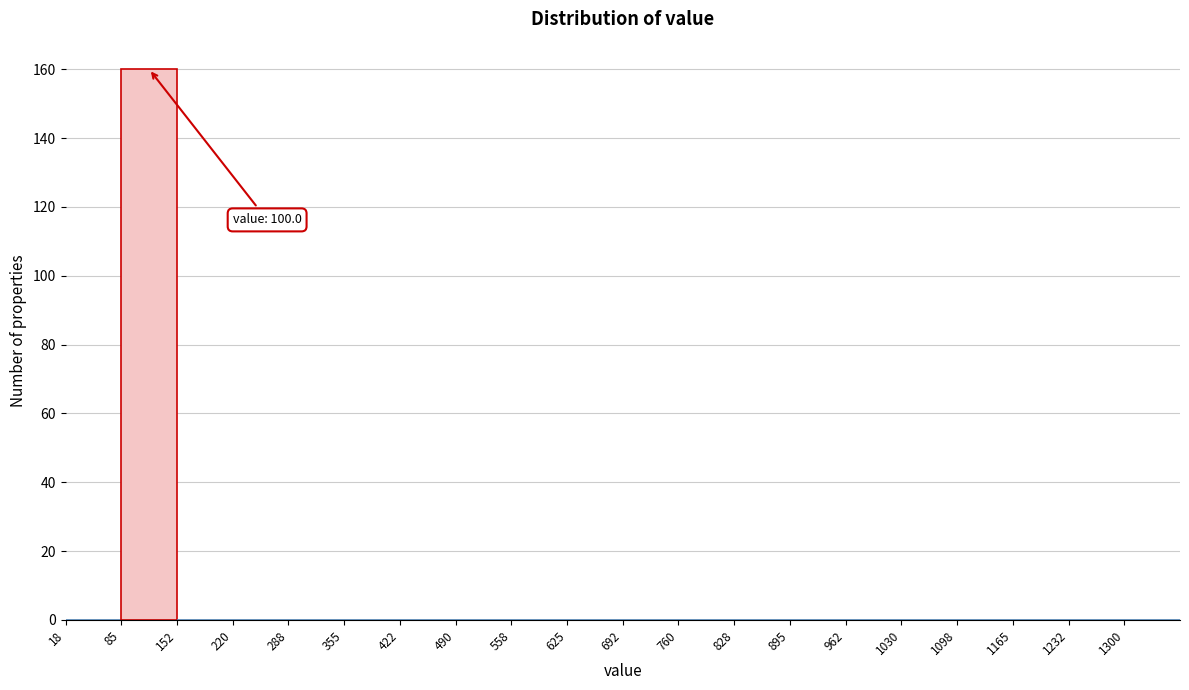

Over which range of the x-axis is the bar tallest?

90 to 150